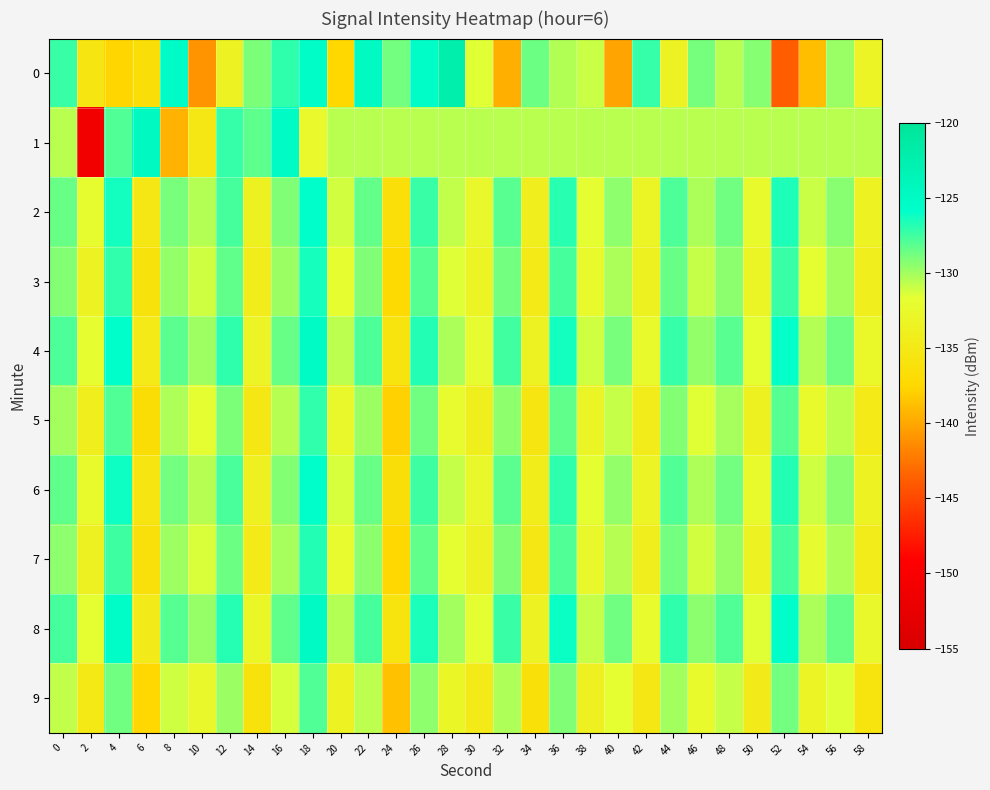

What is the greatest value displayed?

-122.4